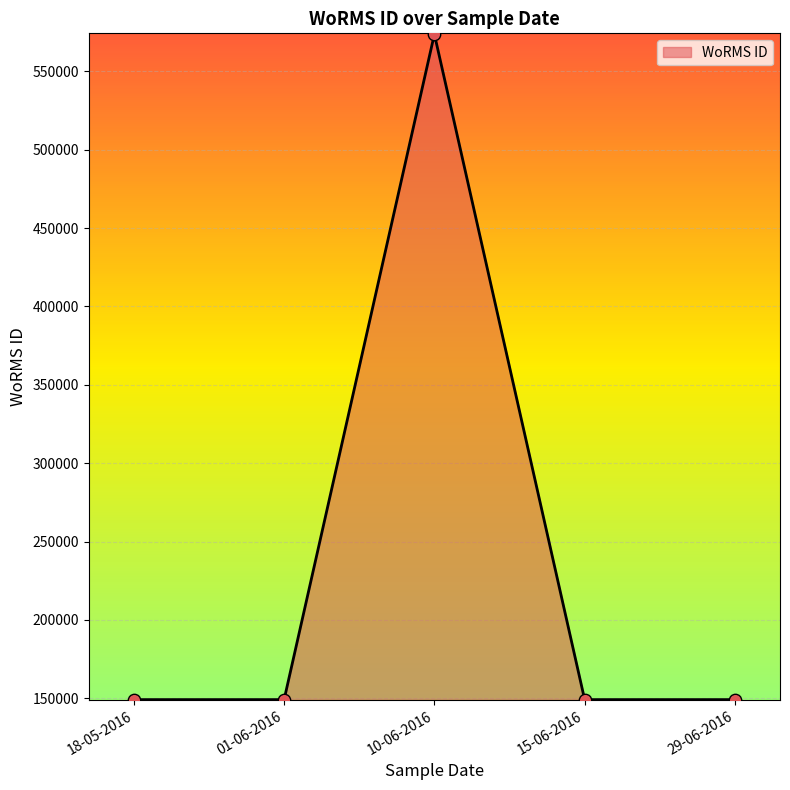

What is the ratio of the value at 18-05-2016 to the value at 15-06-2016?

1.0